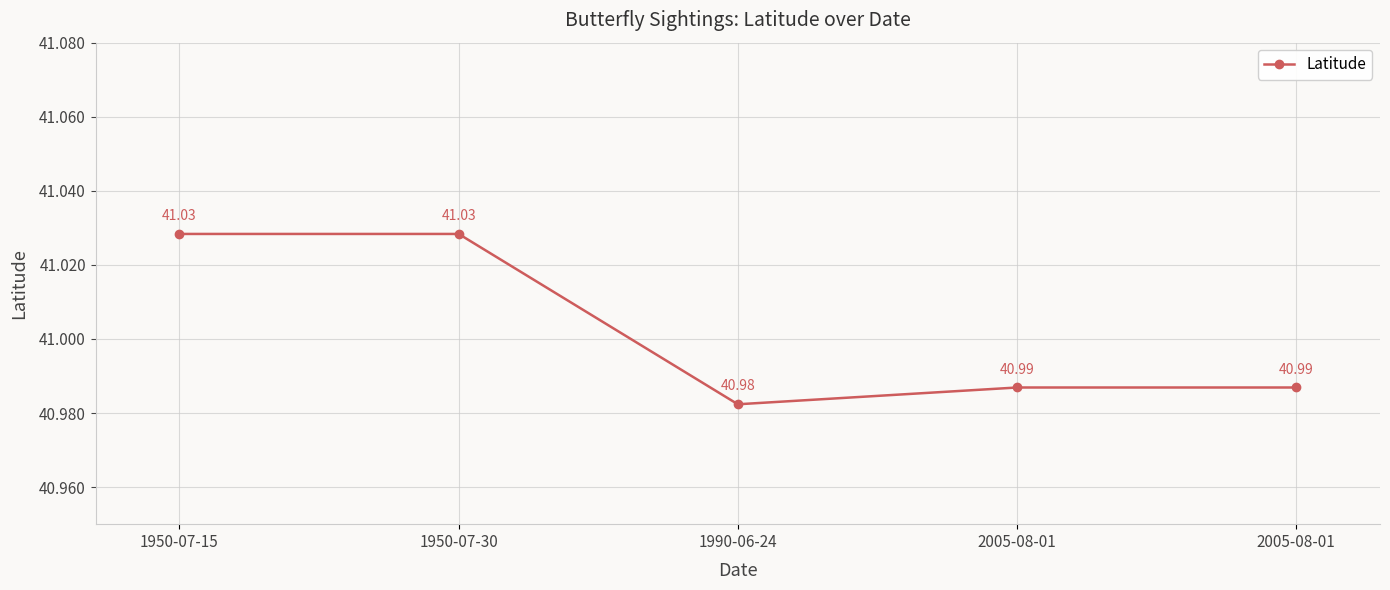

What is the ratio of the value at 2005-08-01 to the value at 1950-07-15?

1.0